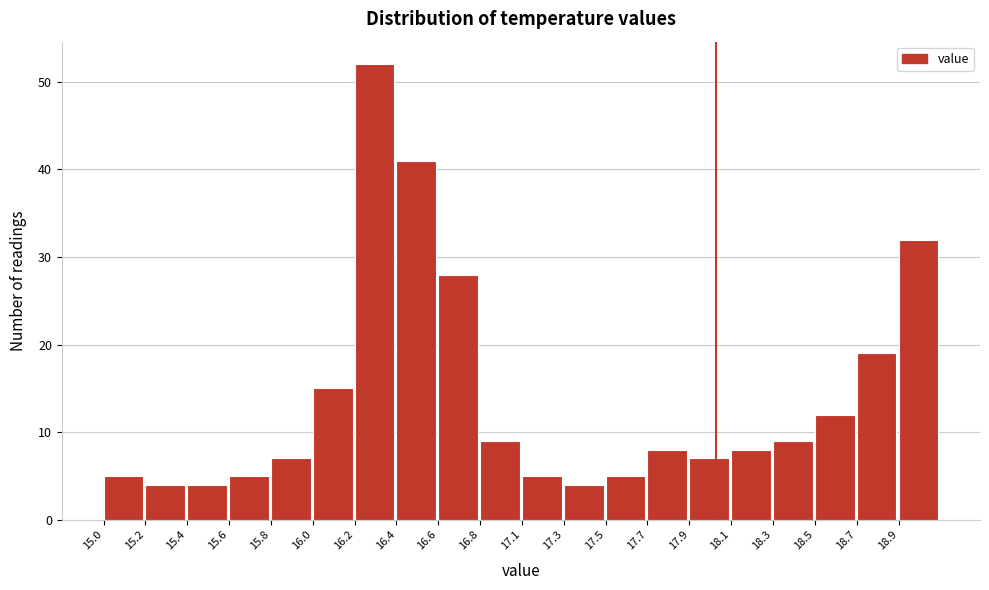

Reading left to right, transcribe all the data shown in this chart.

5	4	4	5	7	15	52	41	28	9	5	4	5	8	7	8	9	12	19	32